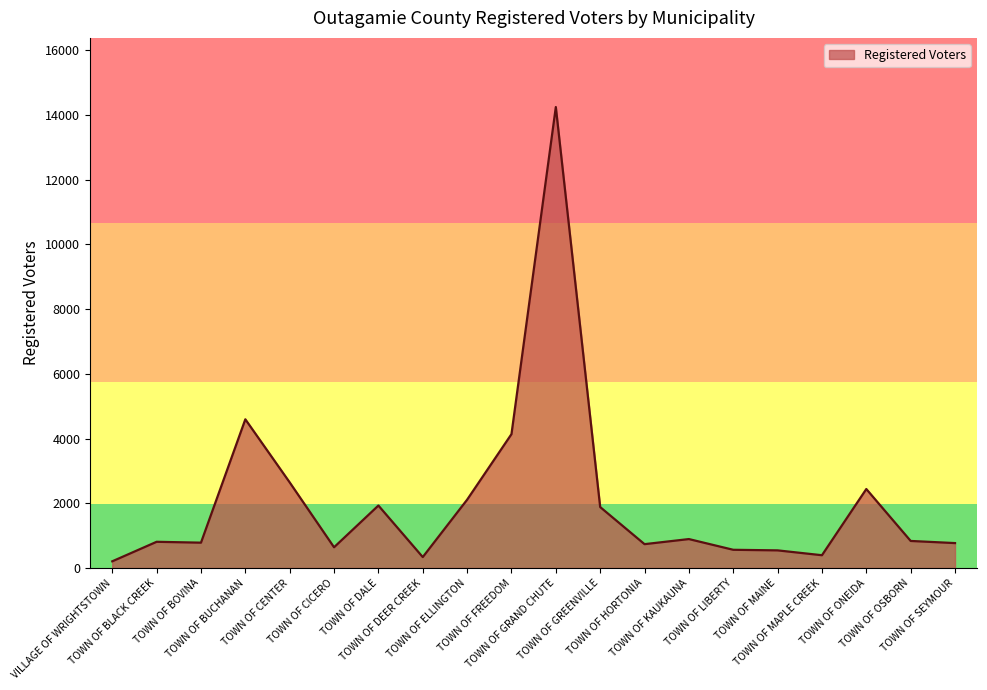

Which category has the highest value across all series?

TOWN OF GRAND CHUTE